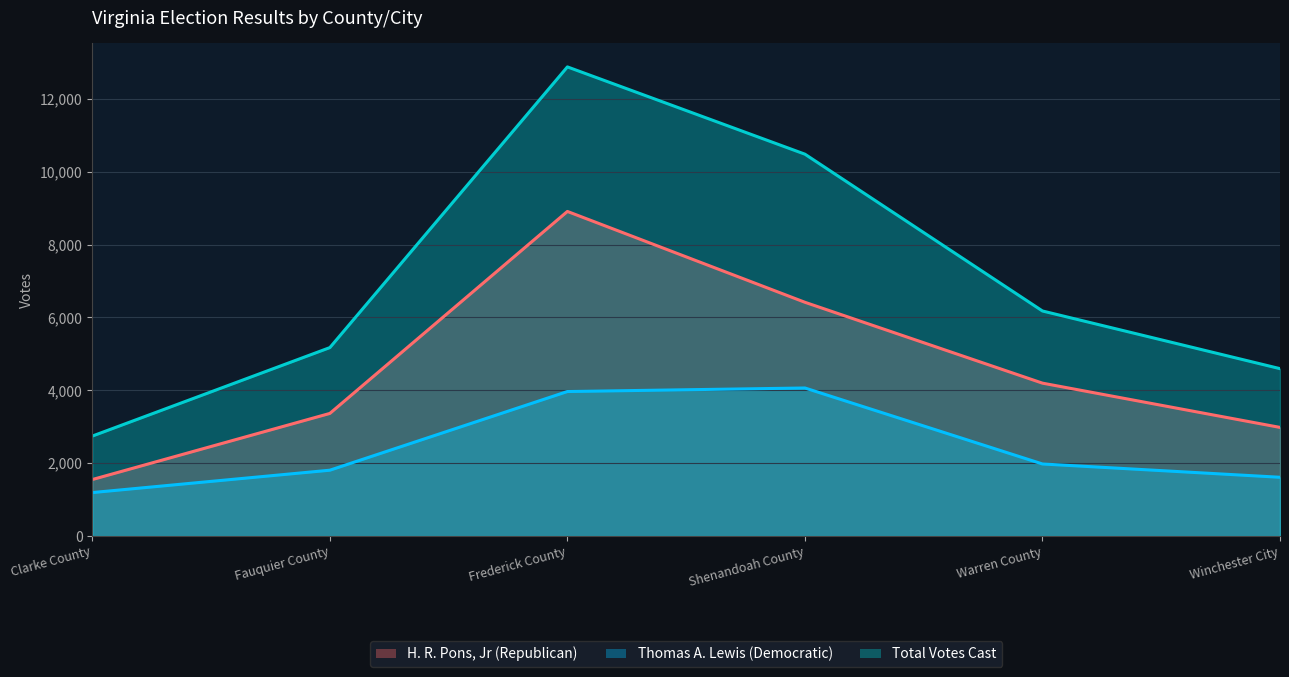

In Thomas A. Lewis (Democratic), how many points are higher than both neighbors (excluding endpoints)?

1